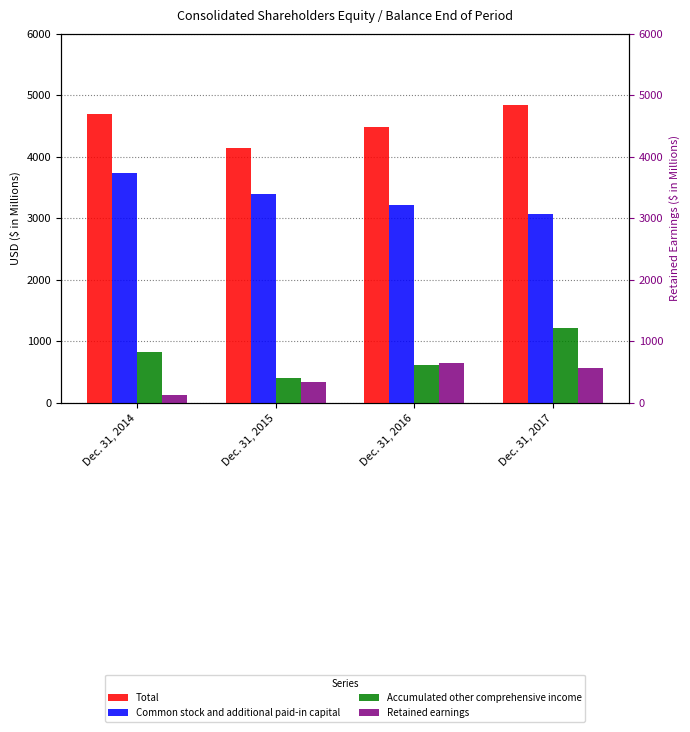

List the series in order of their peak value, lowest first.

Retained earnings, Accumulated other comprehensive income, Common stock and additional paid-in capital, Total